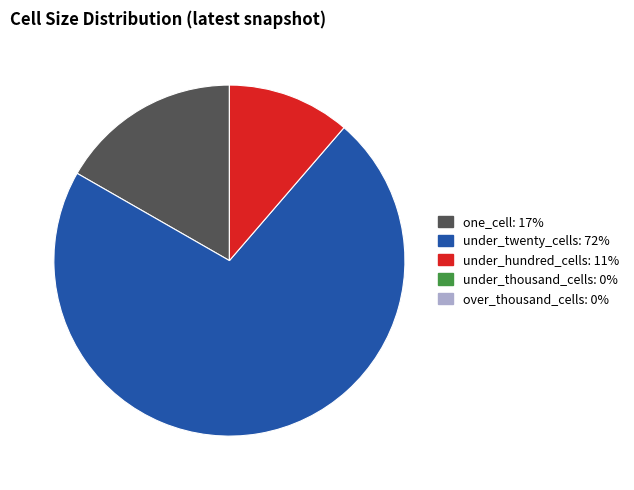

How many slices are in this pie chart?

3